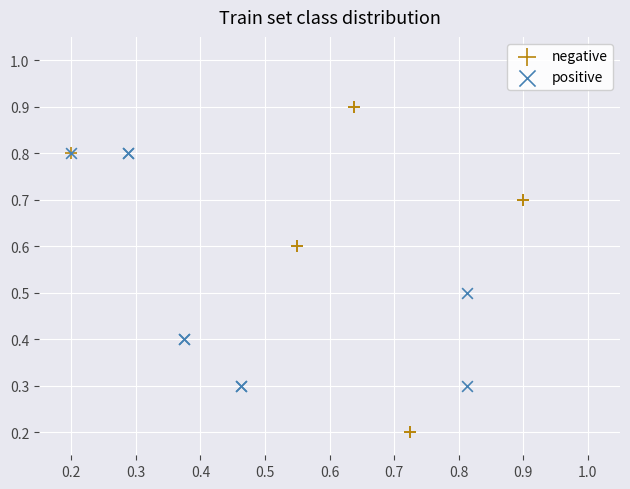

Which series contains the lowest Y value?

negative